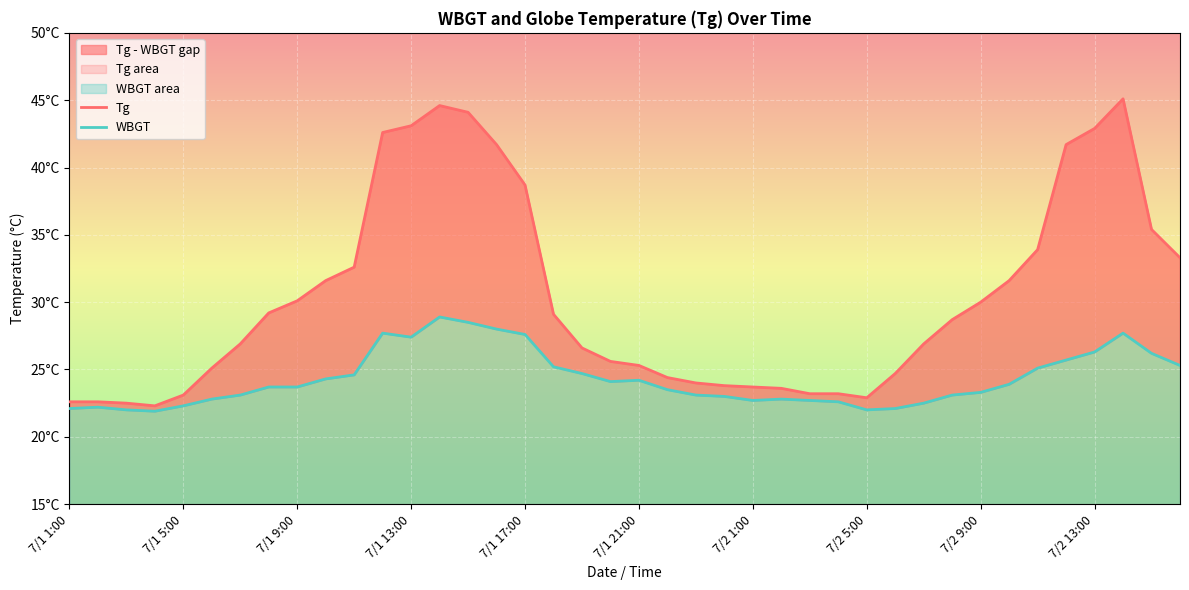

True or false: WBGT and Tg cross at least once.

False